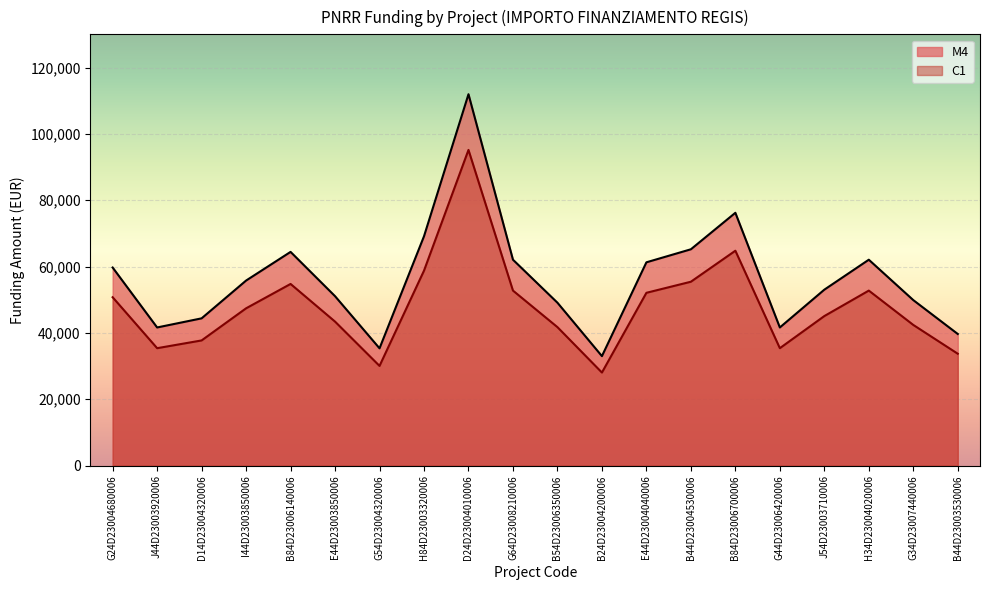

Which series has the widest spread of values?

M4